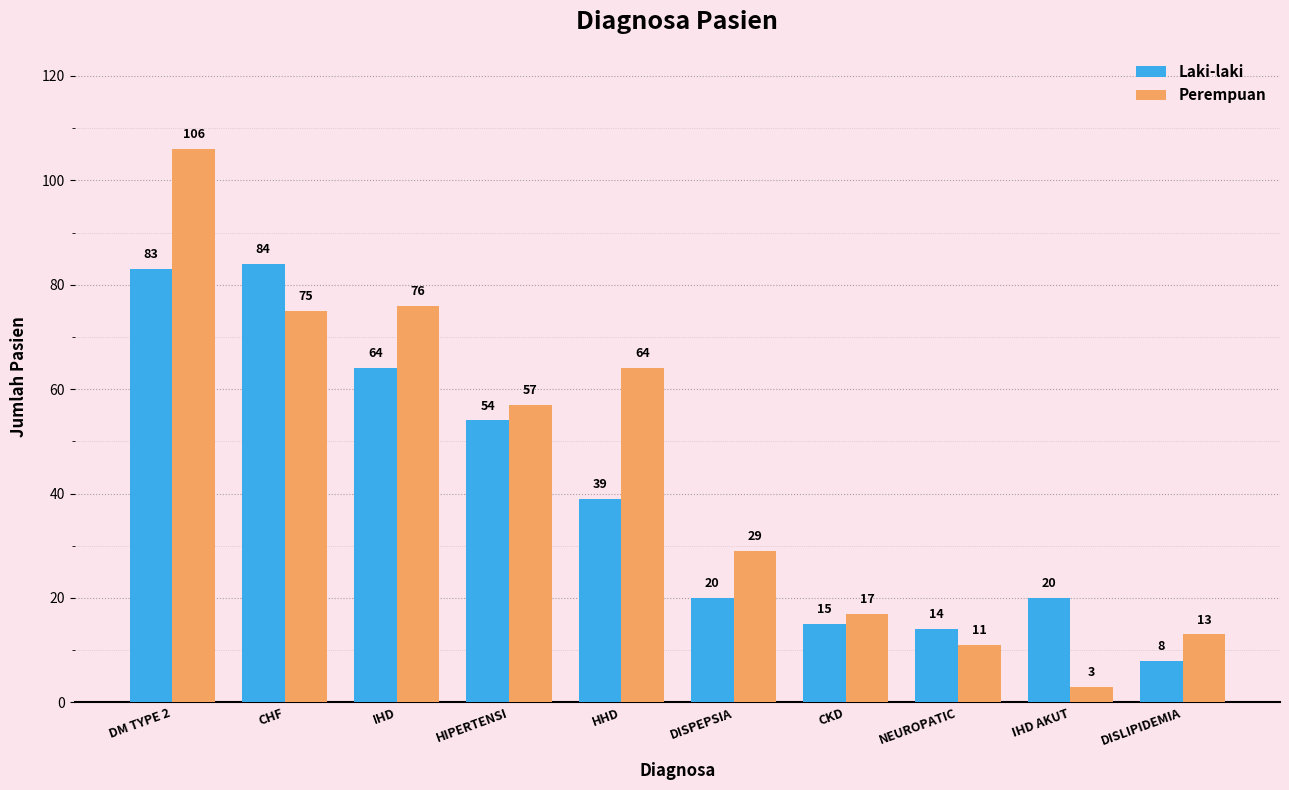

What is the average value of the Perempuan series?

45